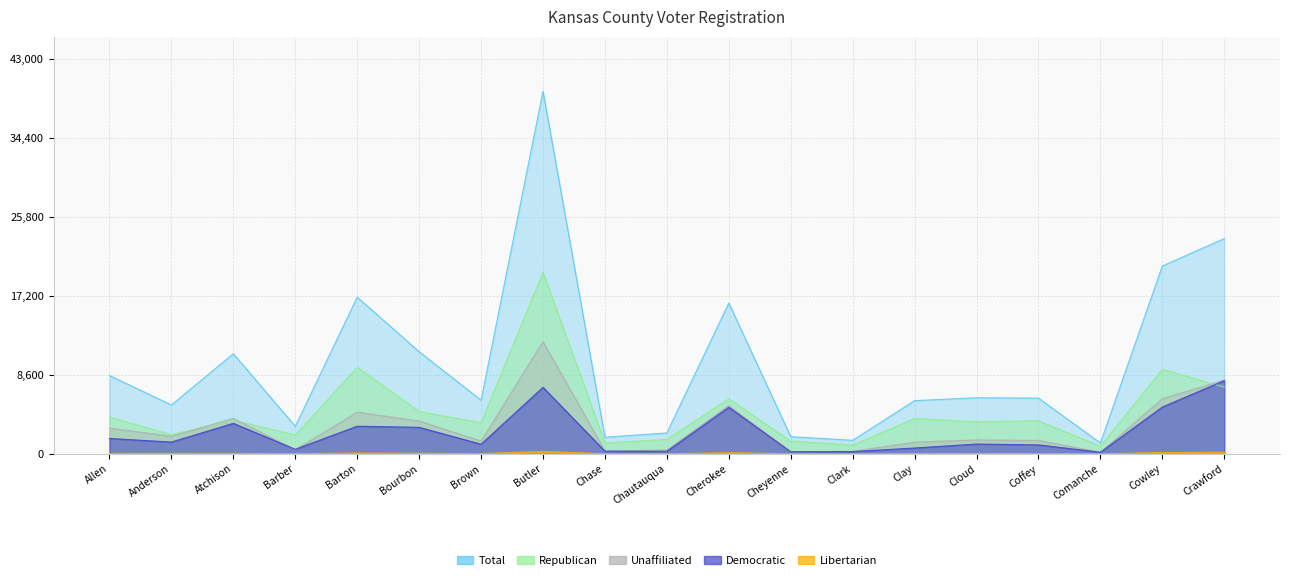

What position from the left is Allen?

1